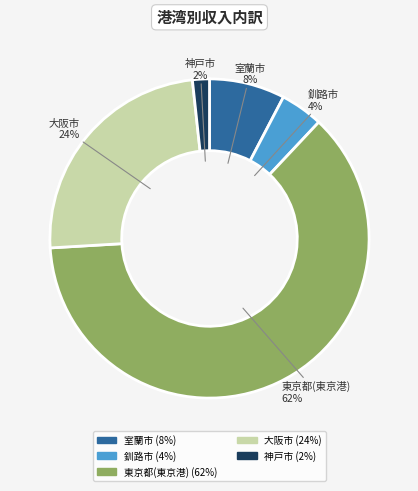

To the nearest percent, what is the average slice percentage?

20%